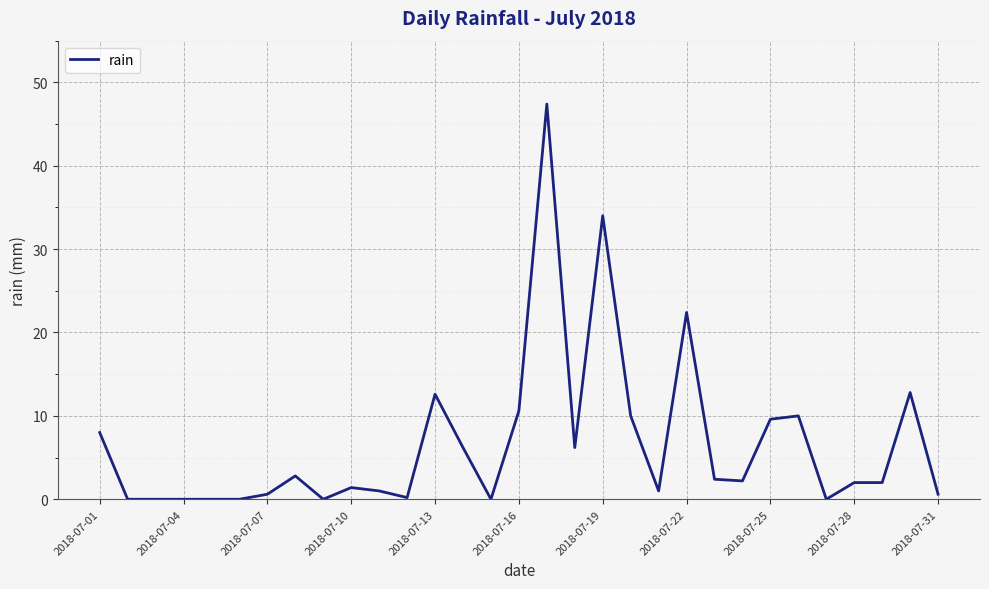

True or false: the data has more than 2 interior local peaks.

True